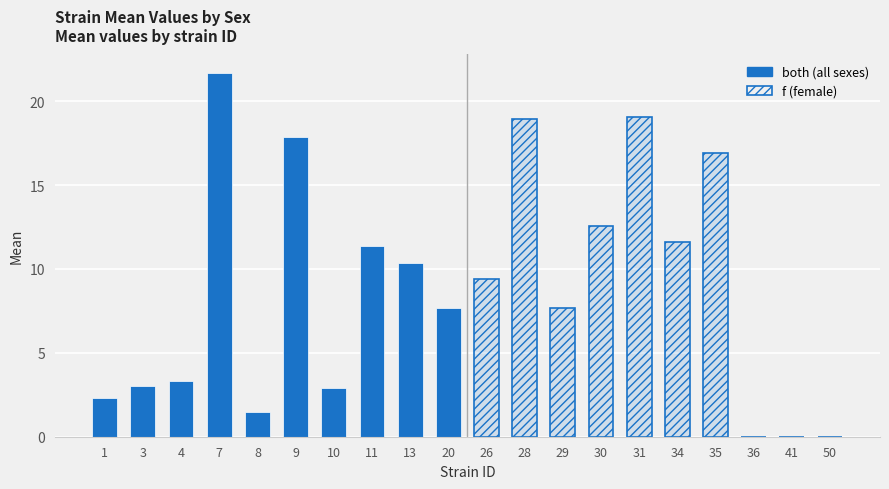

Reading right to left, transcribe all the data shown in this chart.

both: 7.7	10.4	11.4	2.9	17.9	1.5	21.7	3.3	3.0	2.3
f: 0.0	0.0	0.0	16.9	11.6	19.1	12.6	7.6	18.9	9.4